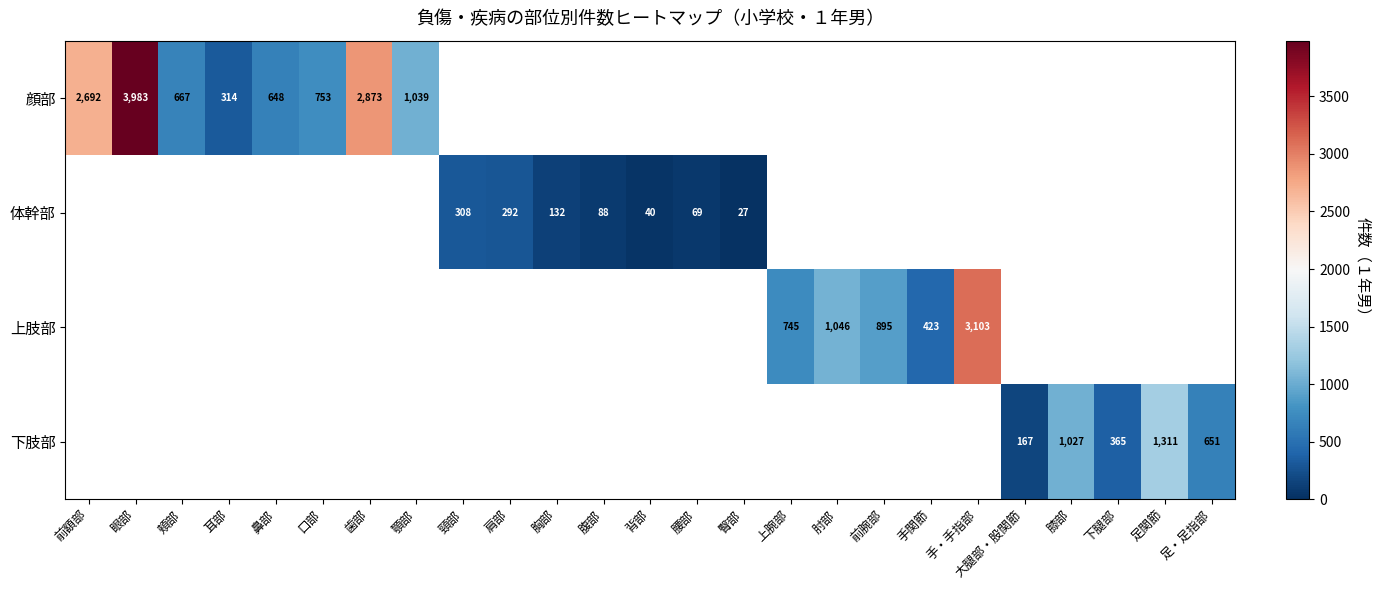

True or false: 上肢部 has a value of 895 at 前腕部.

True